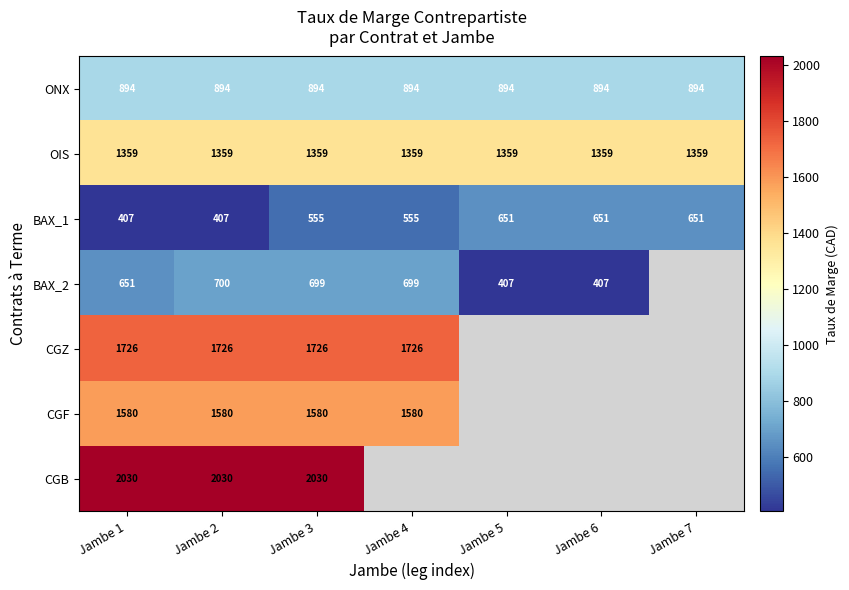

What is the difference between the highest and lowest values at Jambe 2?

1623